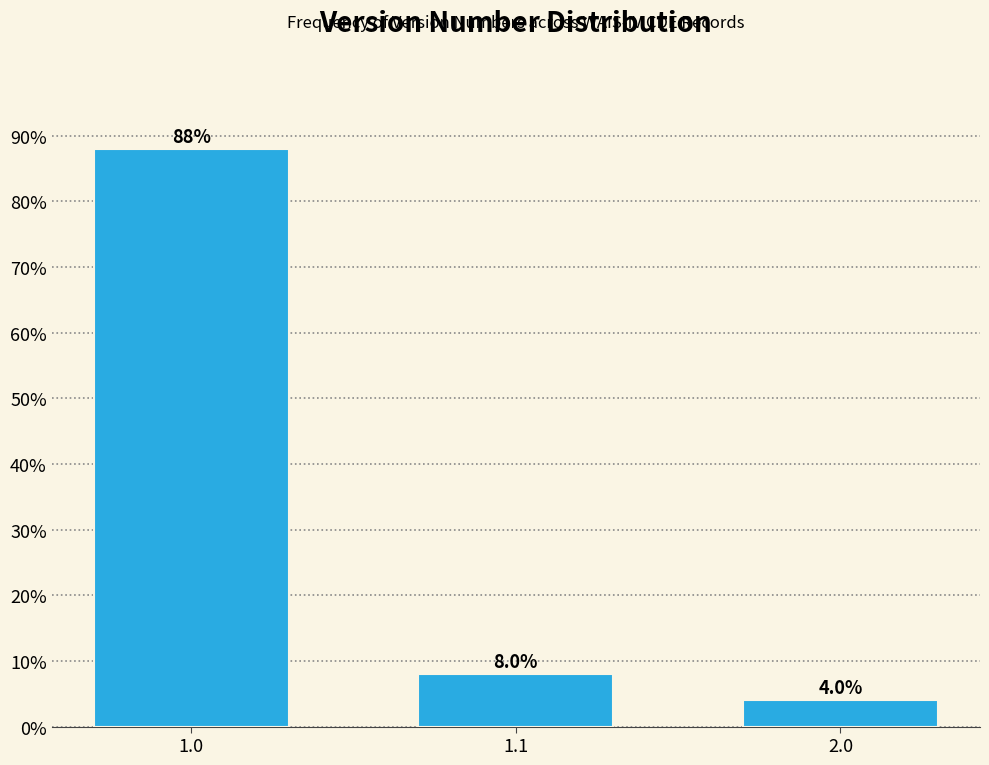

Reading left to right, what are all the values shown in this chart?

1.0=88	1.1=8	2.0=4